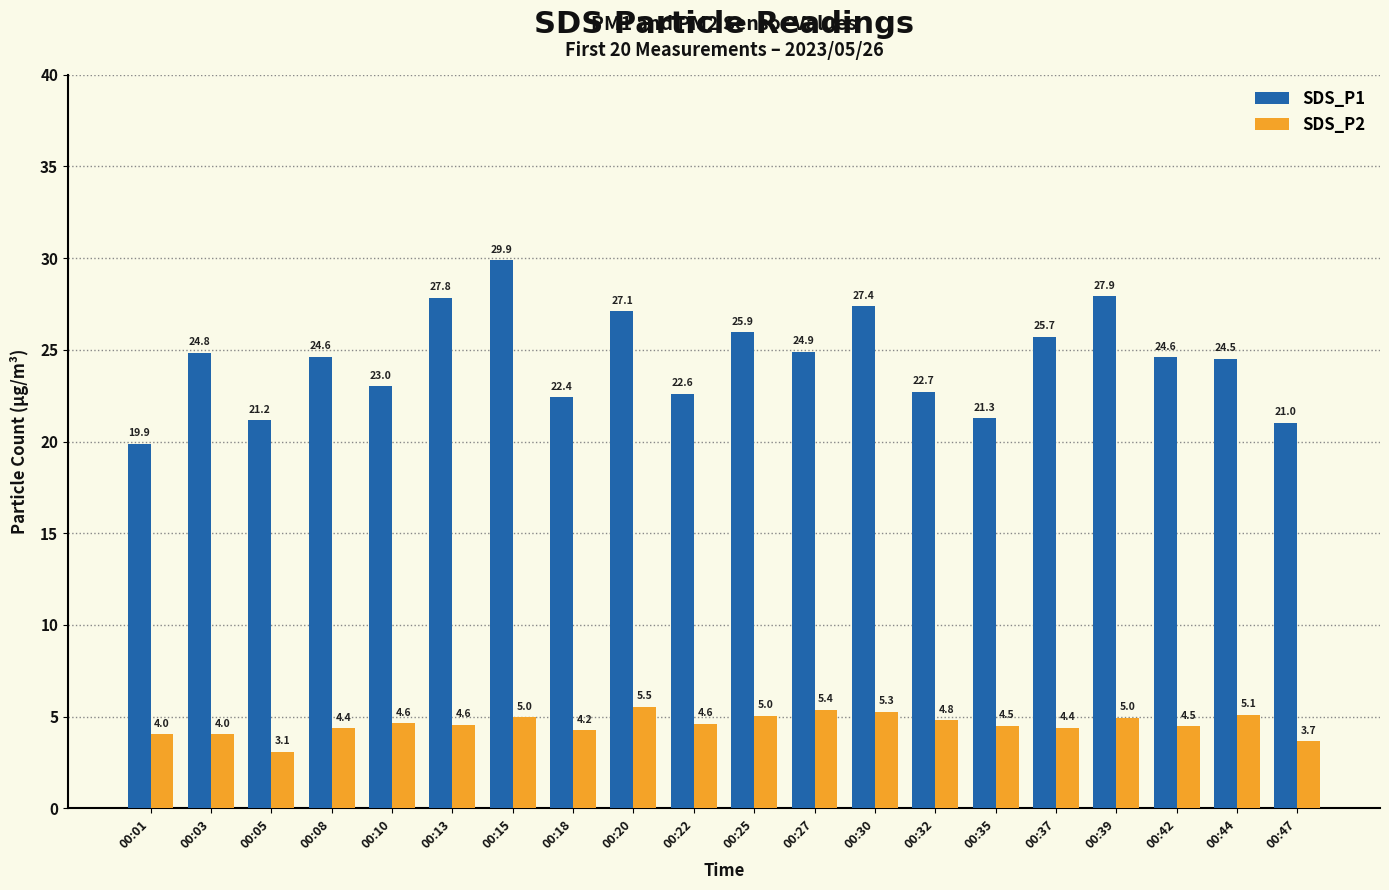

What is the average value of the SDS_P2 series?

4.6